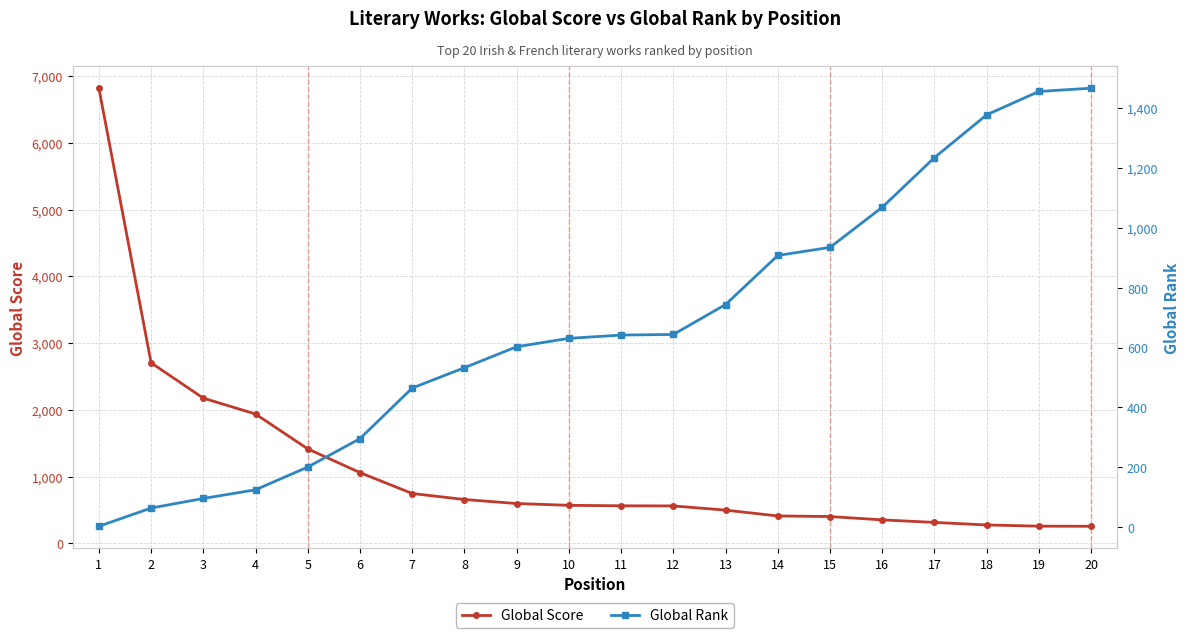

What is the approximate value of Global Rank at 2?

64